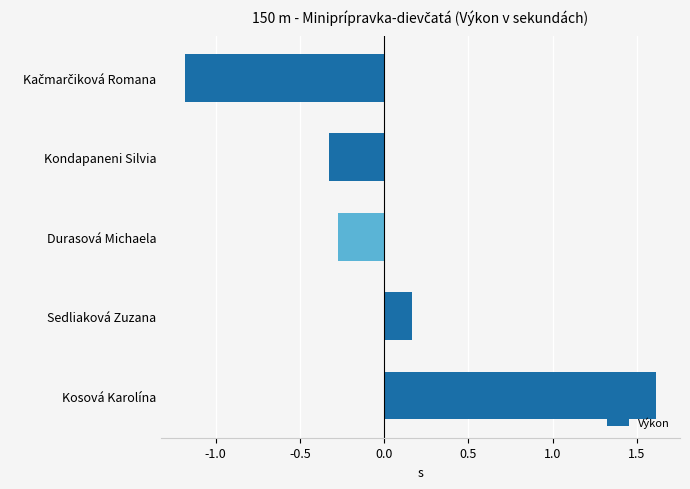

What is the change in value from Durasová Michaela to Sedliaková Zuzana?

+0.4